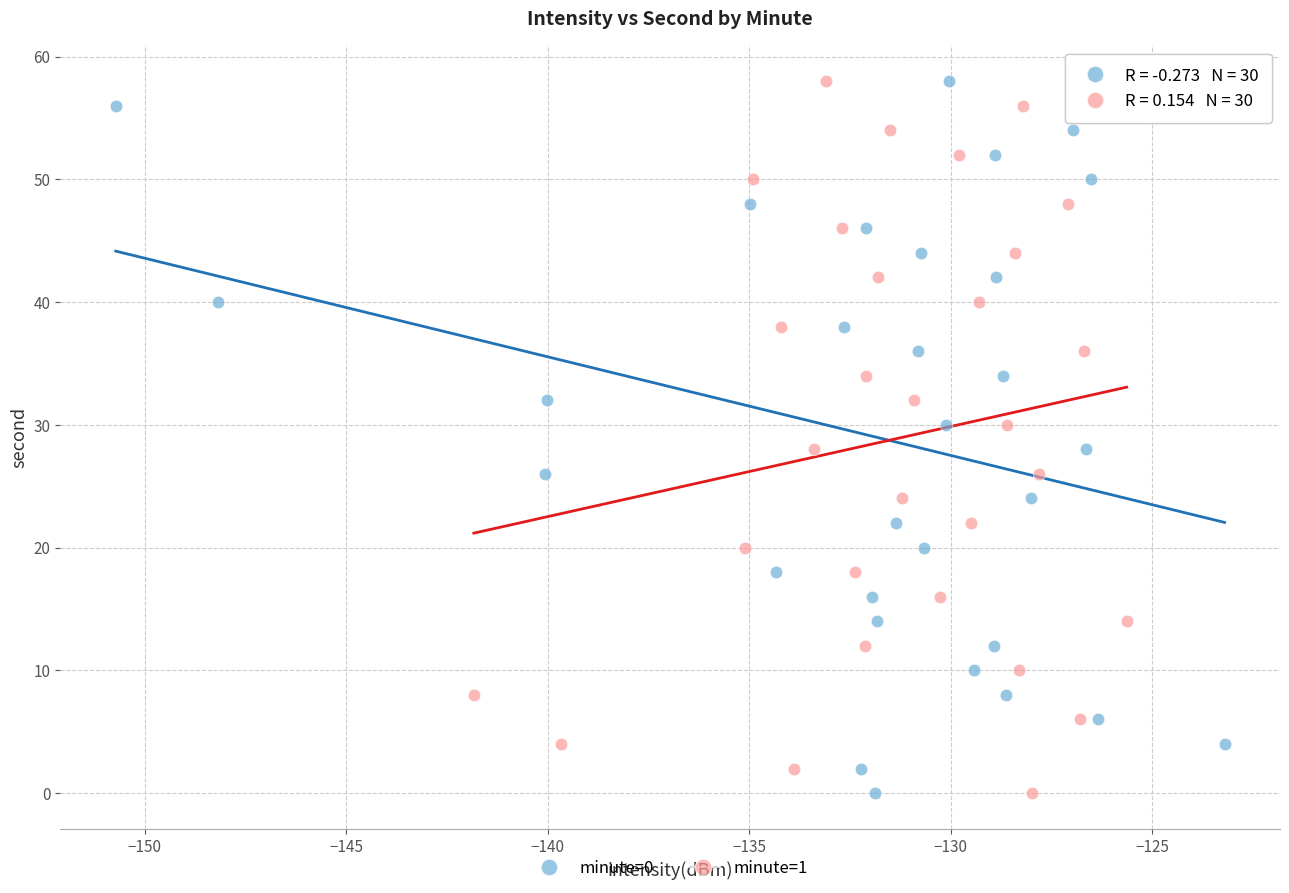

What are all the series names shown in the legend?

minute=0, minute=1